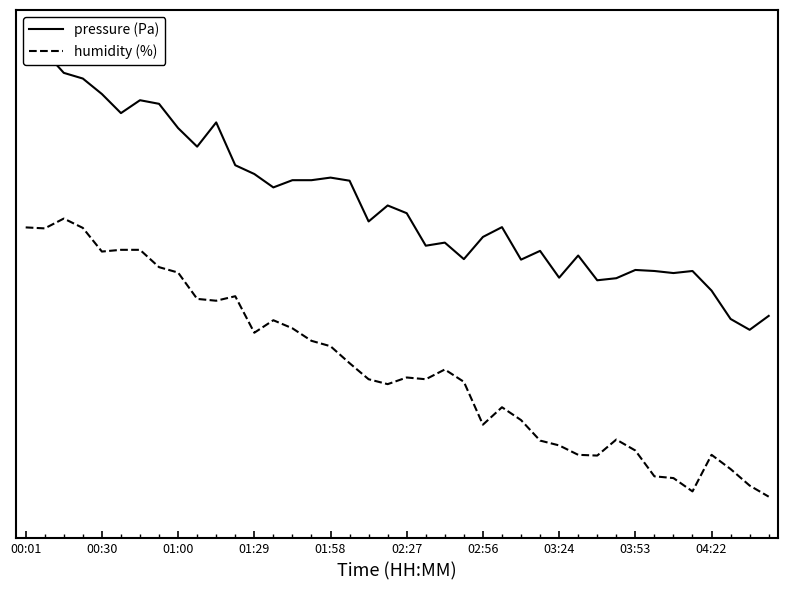

What is the sum of the humidity values at 11 and 01:29?

1.7